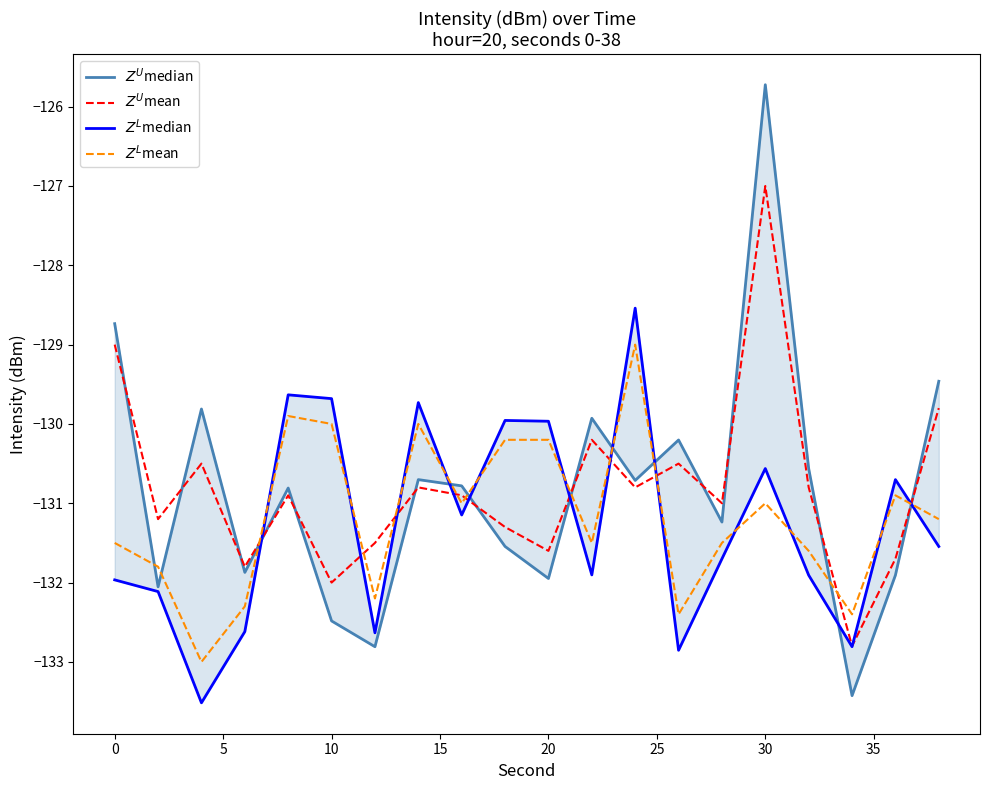

What is the average value of the $Z^U$median series?

-130.8